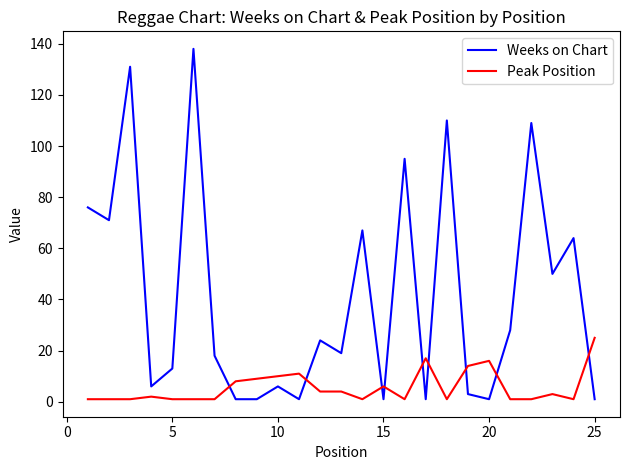

List the series in order of their peak value, lowest first.

Peak Position, Weeks on Chart